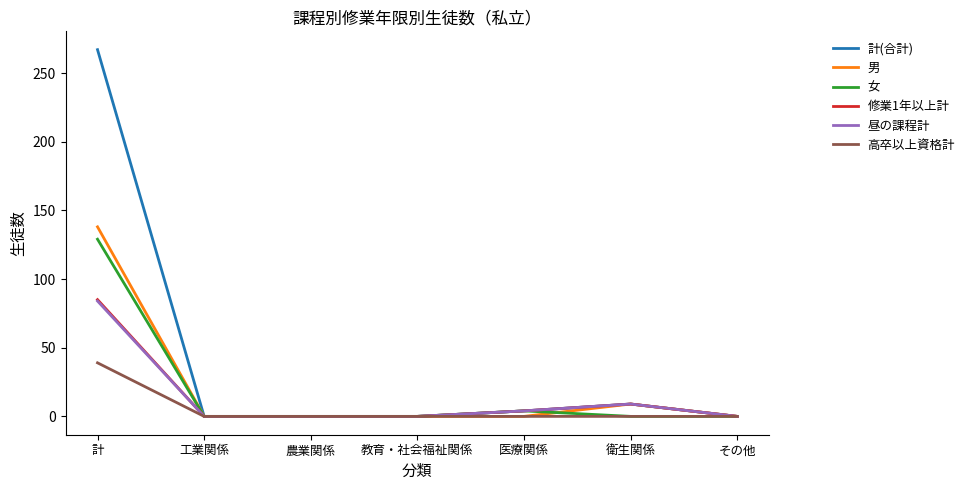

What is the spread (max minus min) of values at 計?

228